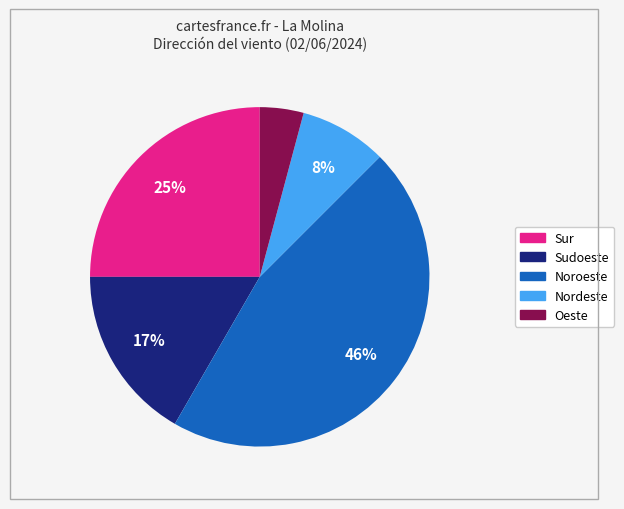

How many segments does this pie chart have?

5